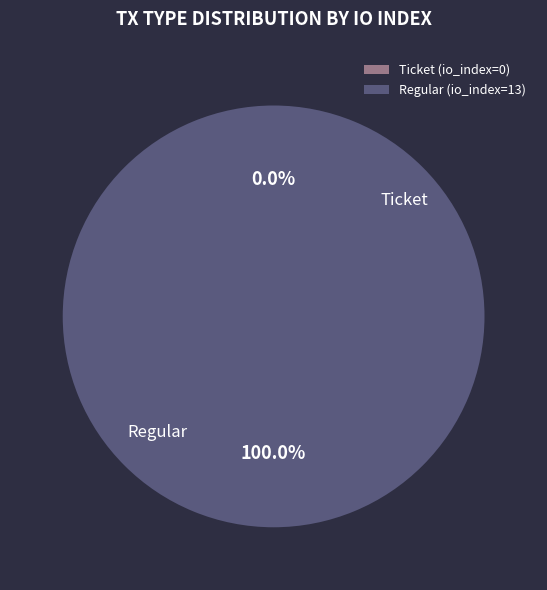

Count the number of slices in the pie.

2